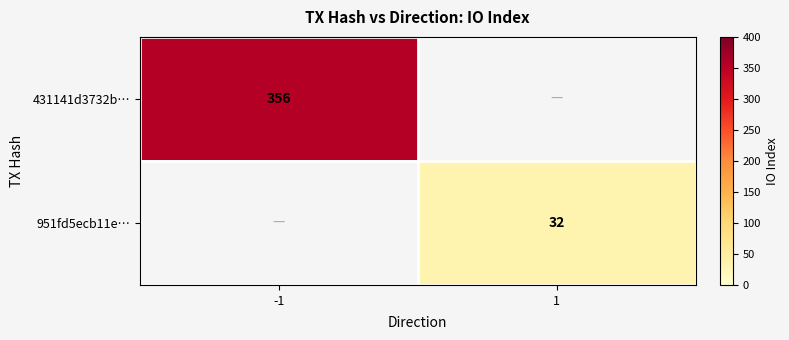

True or false: 431141d3732b… has a value of 159 at -1.

False